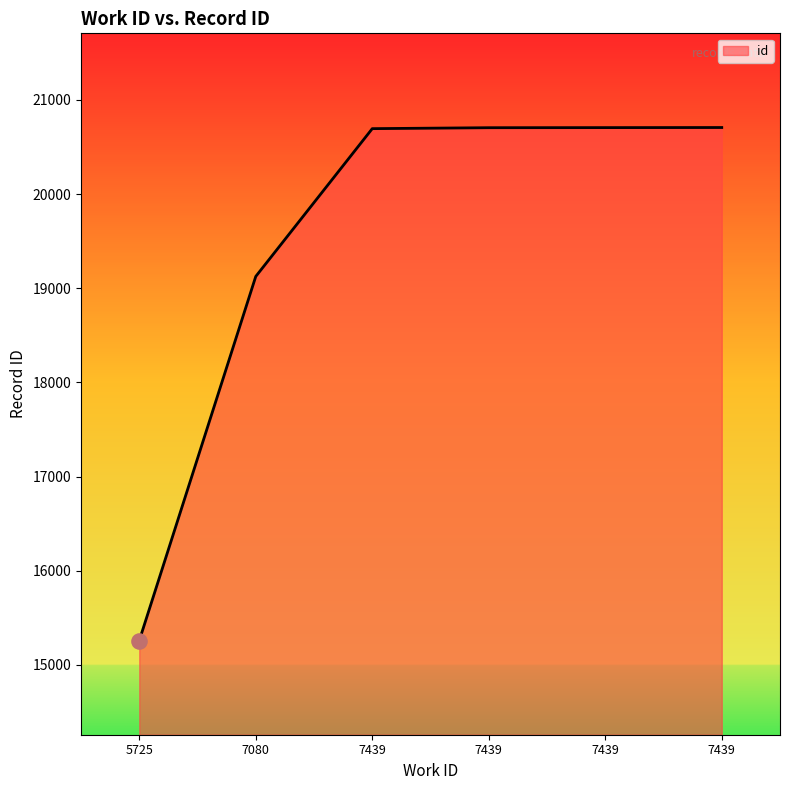

What is the change in value from 7080 to 7439?

+1580